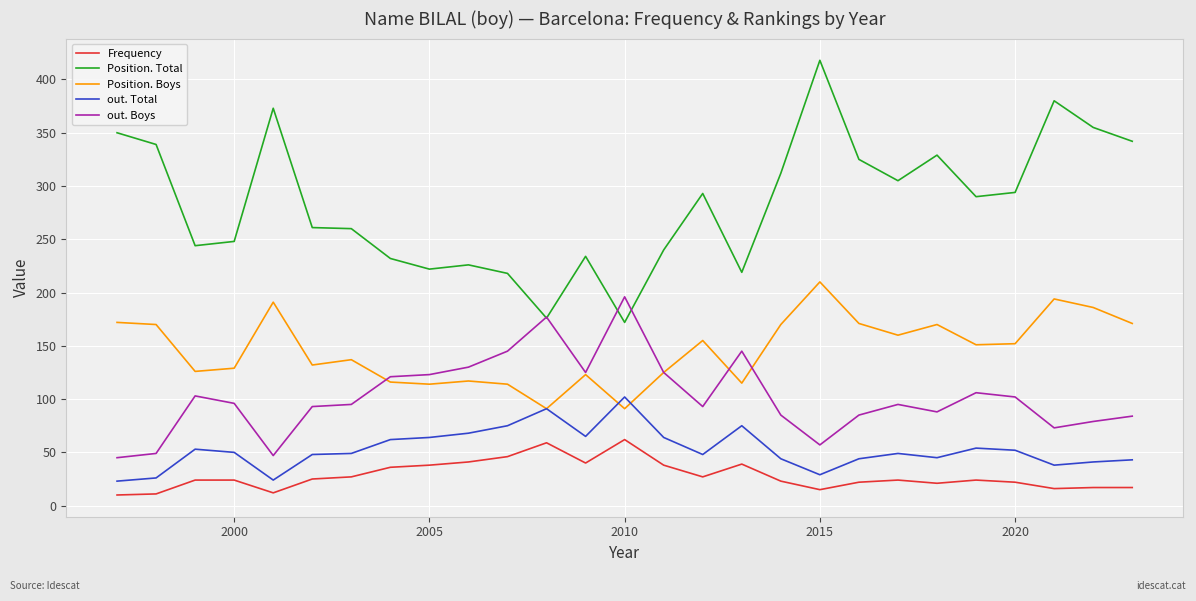

True or false: Position. Boys and Position. Total intersect in this chart.

False